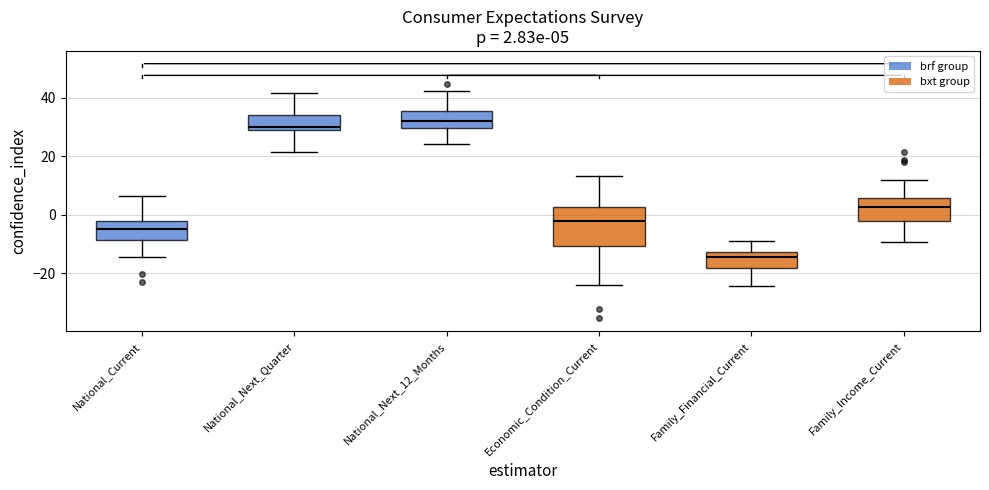

Comparing the boxes themselves (not the whiskers), which one is the tallest?

Economic_Condition_Current